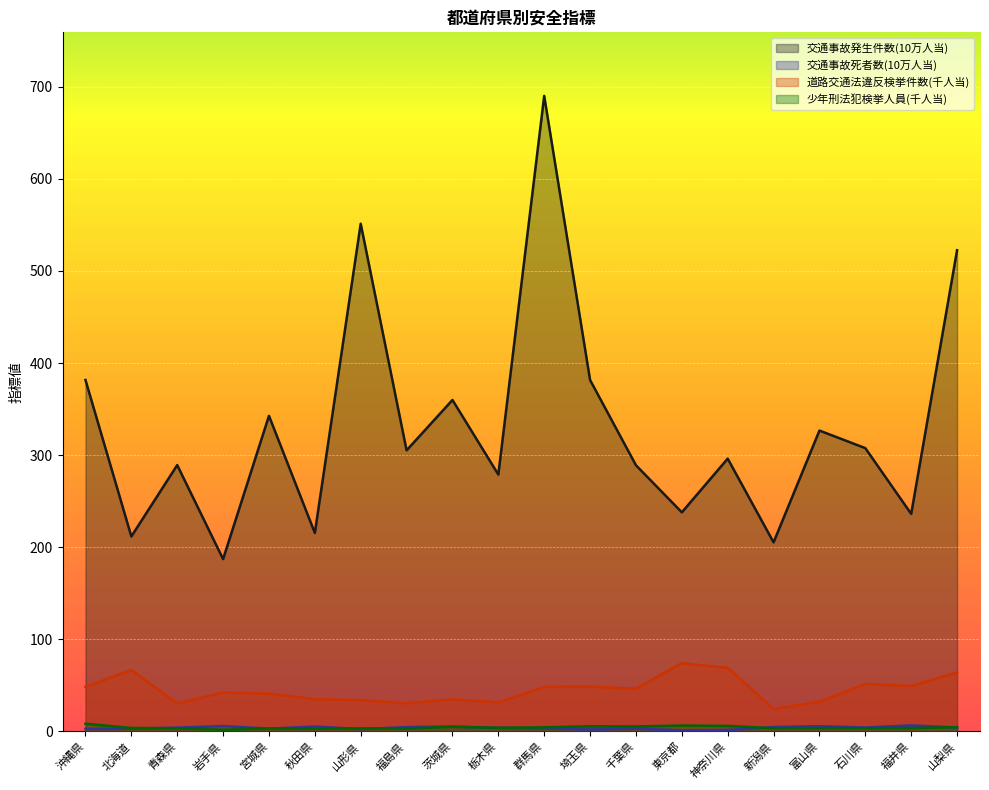

What is the label of the 18th point from the left?

石川県